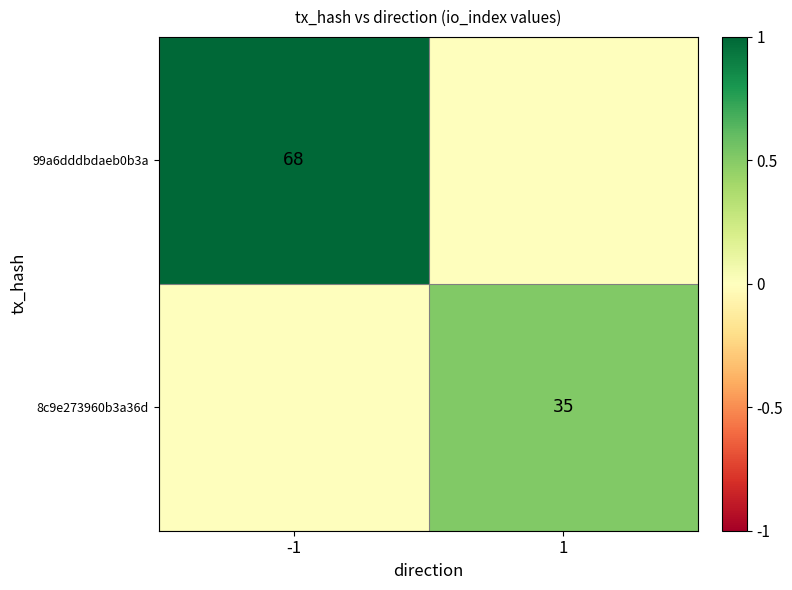

The value of 99a6dddbdaeb0b3a at -1 is 41. True or false?

False